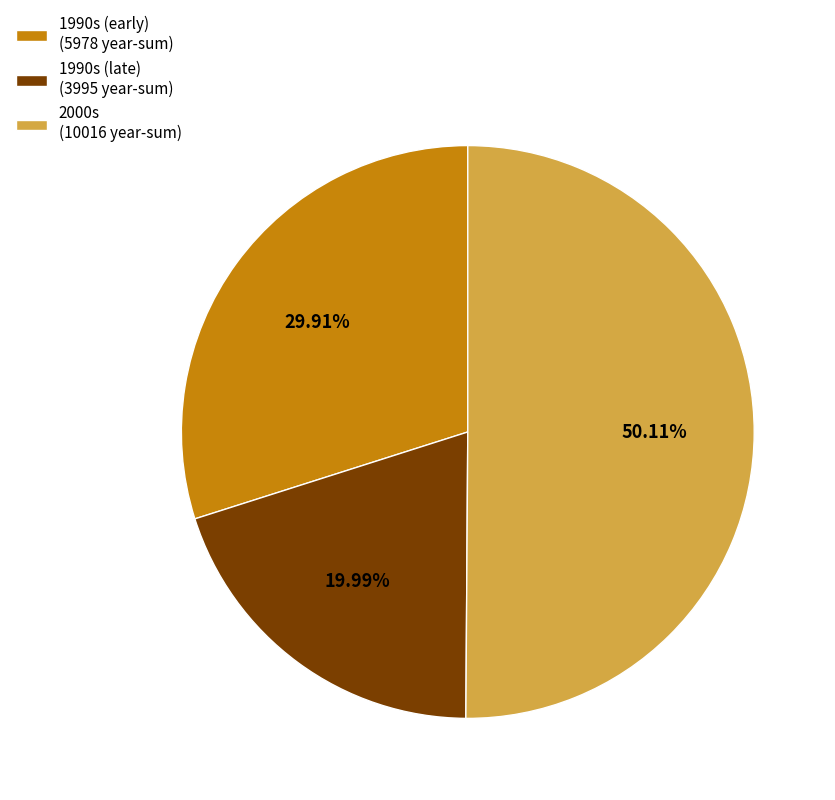

Count the number of slices in the pie.

3